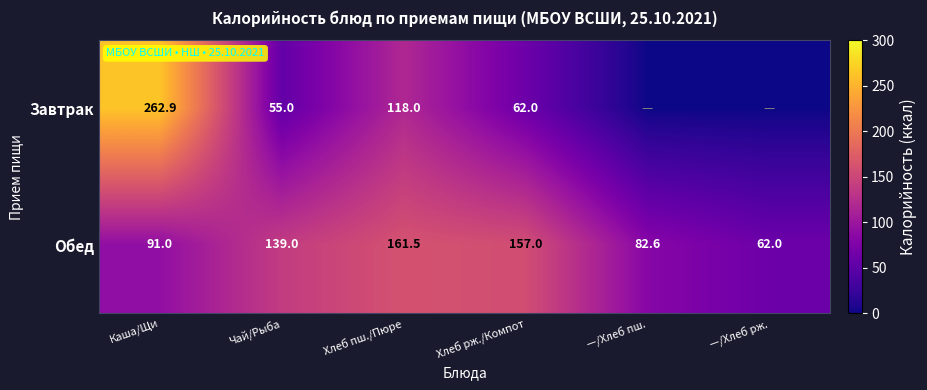

Between Хлеб пш./Пюре and Хлеб рж./Компот, which is larger?

Хлеб пш./Пюре